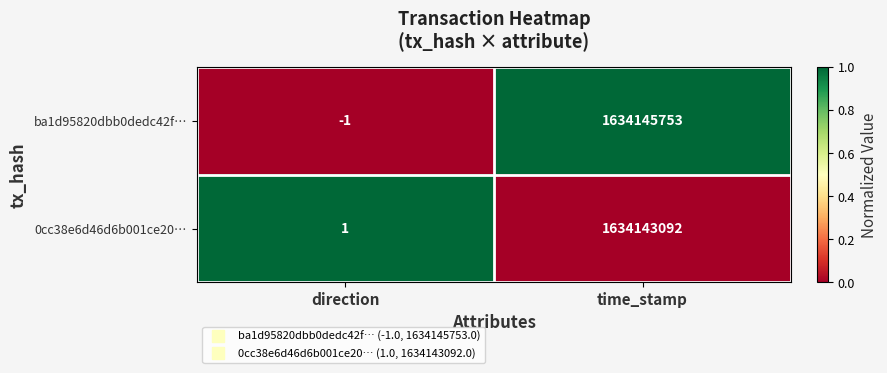

Count the number of categories in the chart.

2